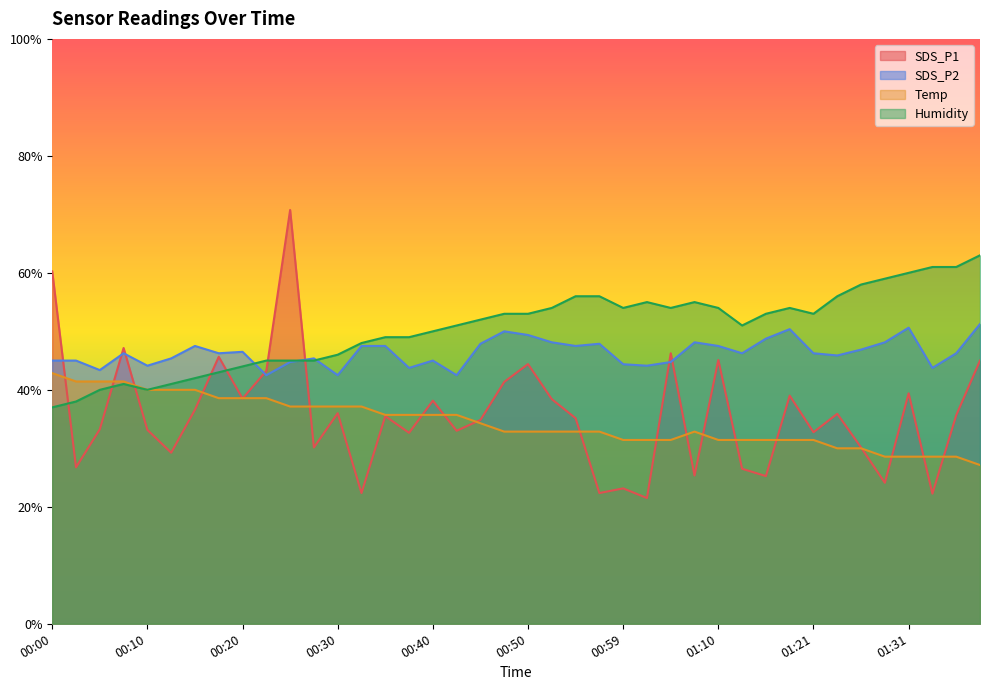

What position from the left is 00:59?

25